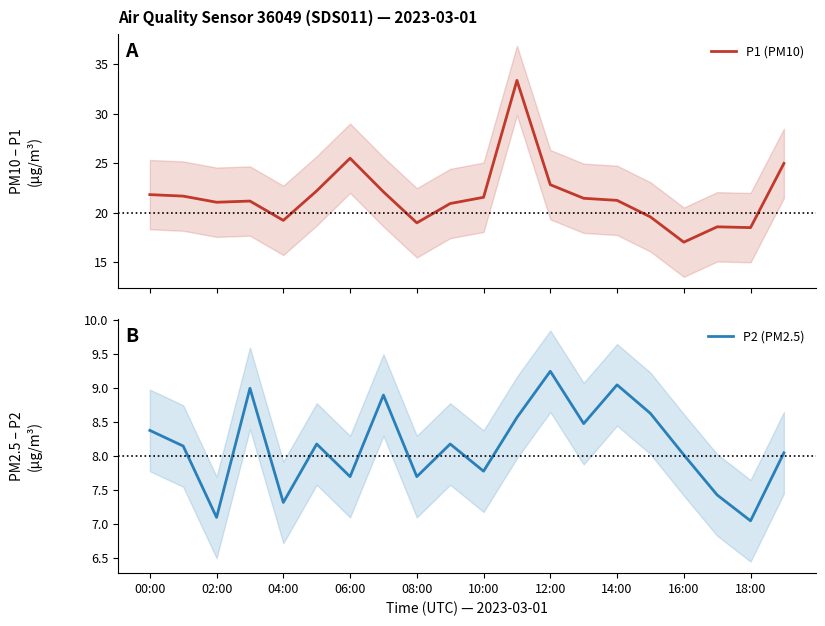

True or false: P2 (PM2.5) has a value of 7.7 at 08:00.

True